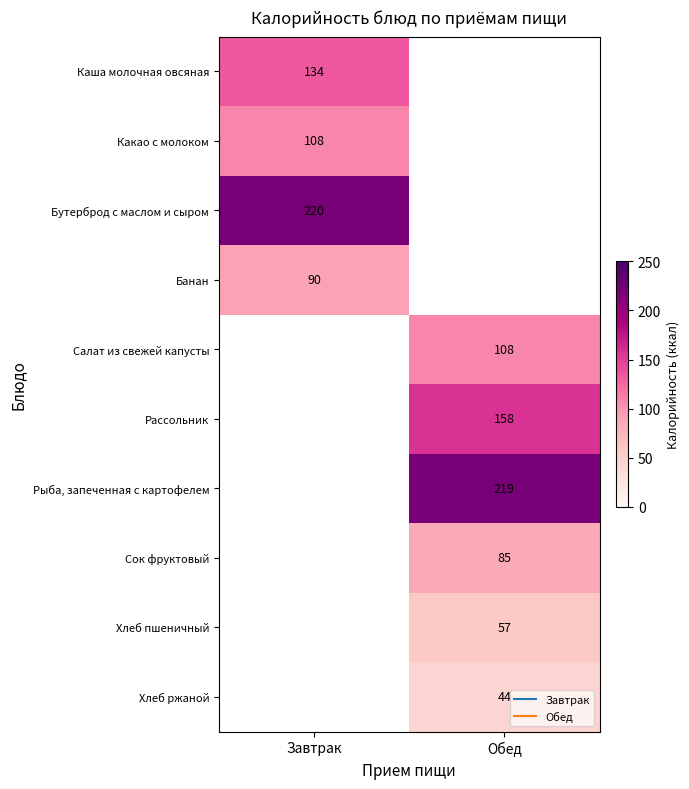

Count the number of categories in the chart.

2